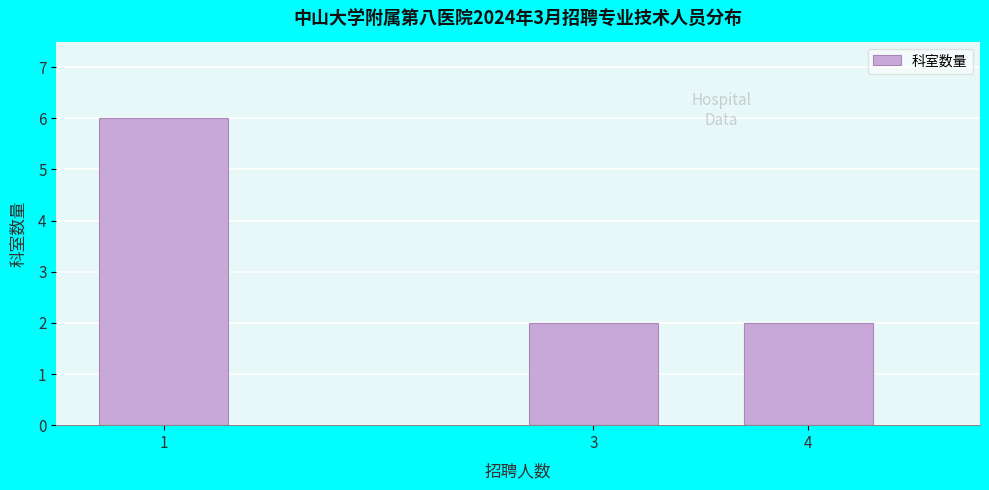

Reading right to left, what are all the values shown in this chart?

4=2	3=2	1=6